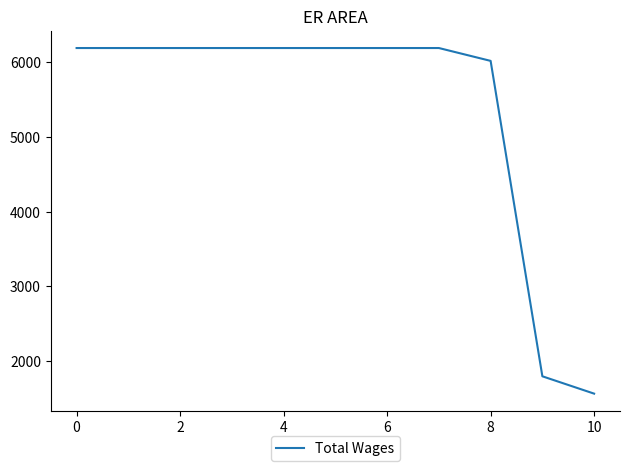

What is the difference between the maximum and minimum values?

4624